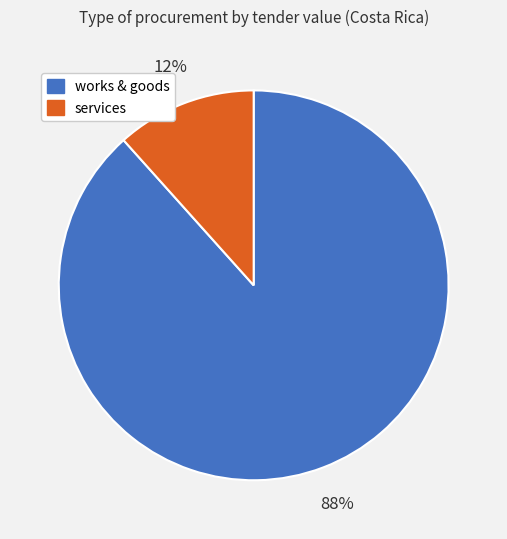

To the nearest percent, what is the average slice percentage?

50%